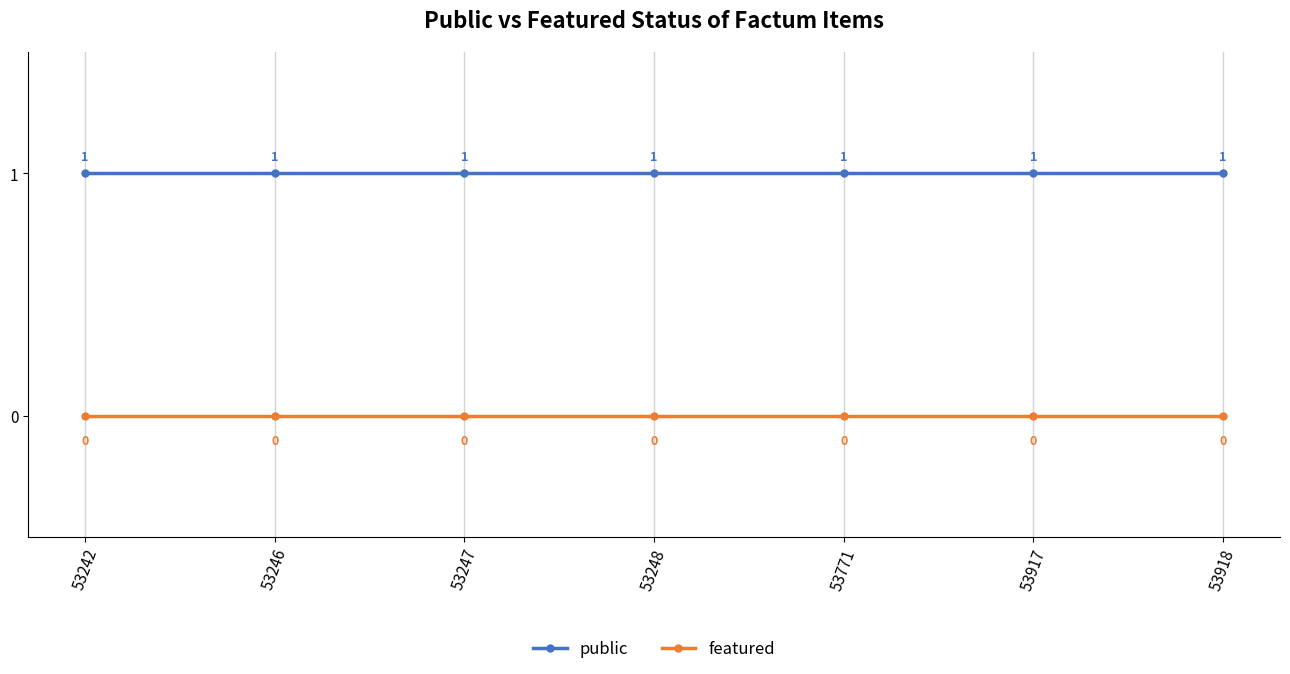

Reading left to right, transcribe all the data shown in this chart.

public: 1	1	1	1	1	1	1
featured: 0	0	0	0	0	0	0